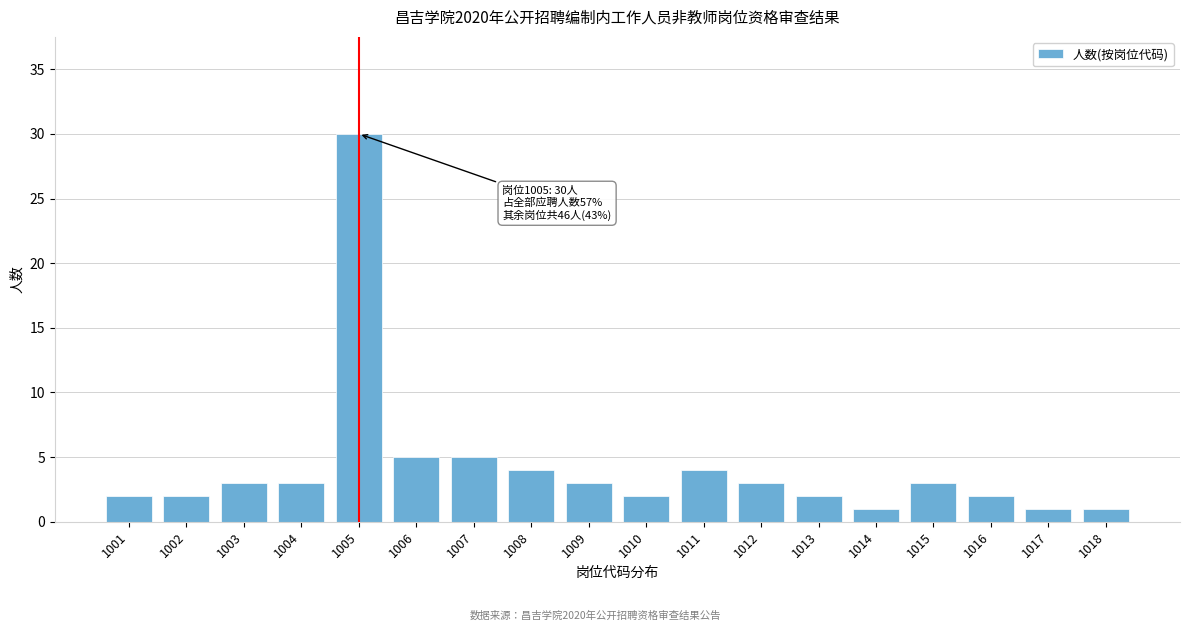

Reading left to right, extract all data points from this chart.

1001=2	1002=2	1003=3	1004=3	1005=30	1006=5	1007=5	1008=4	1009=3	1010=2	1011=4	1012=3	1013=2	1014=1	1015=3	1016=2	1017=1	1018=1